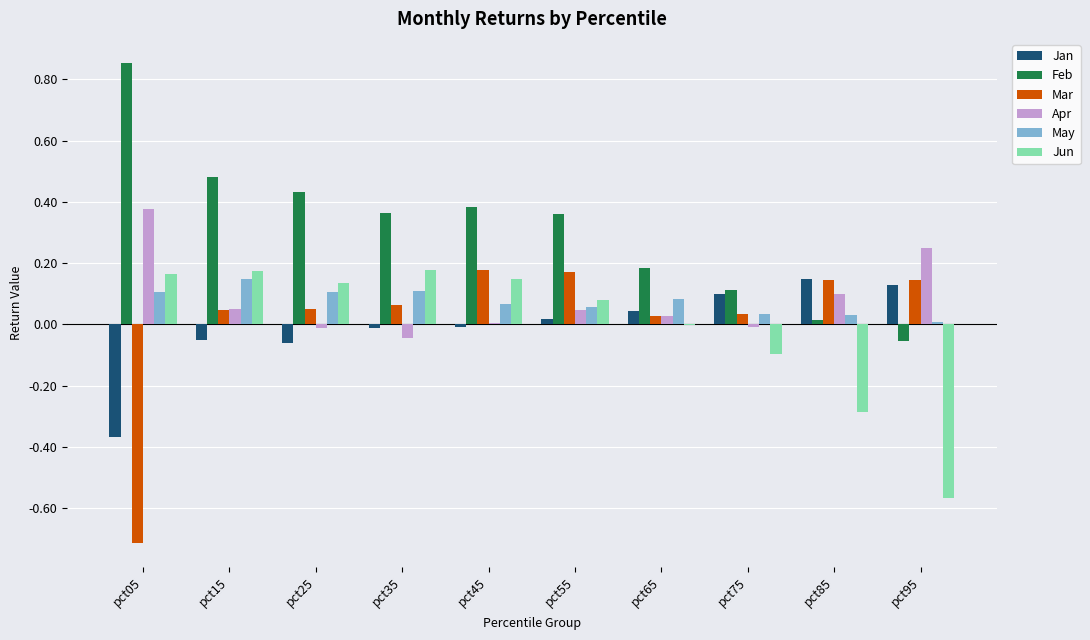

Which series has the largest total across all categories?

Feb